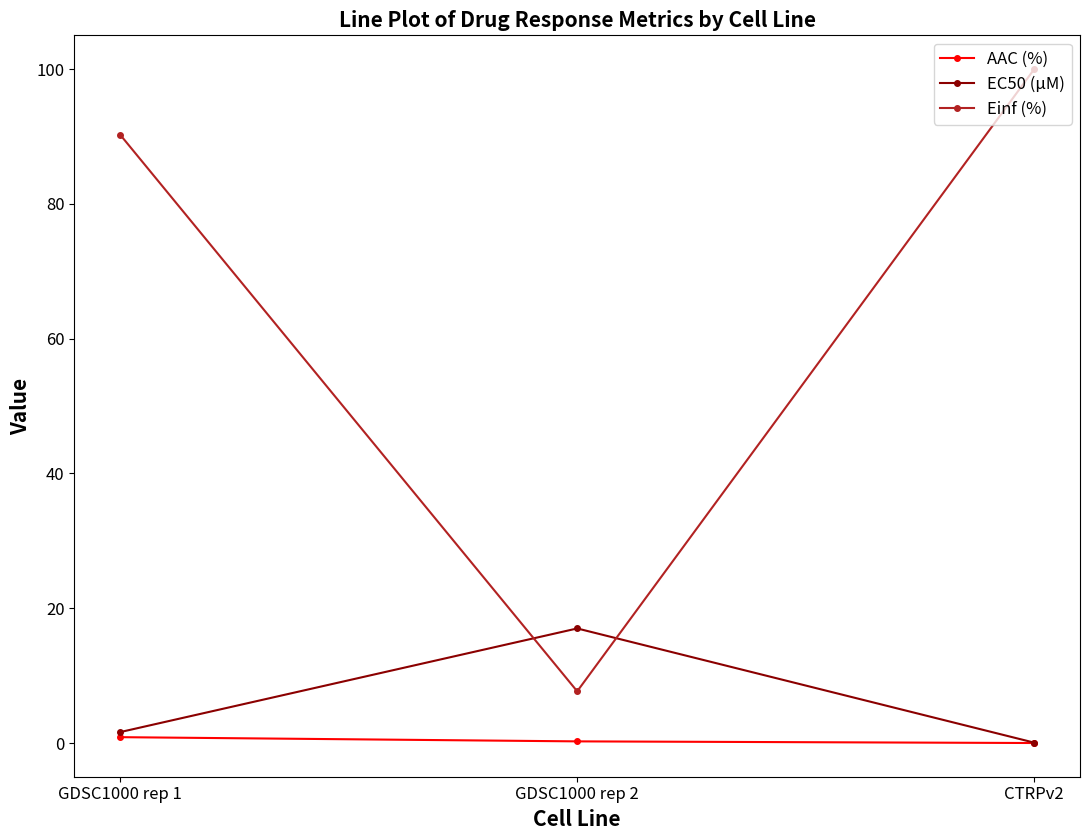

List the series in order of their peak value, highest first.

Einf (%), EC50 (µM), AAC (%)